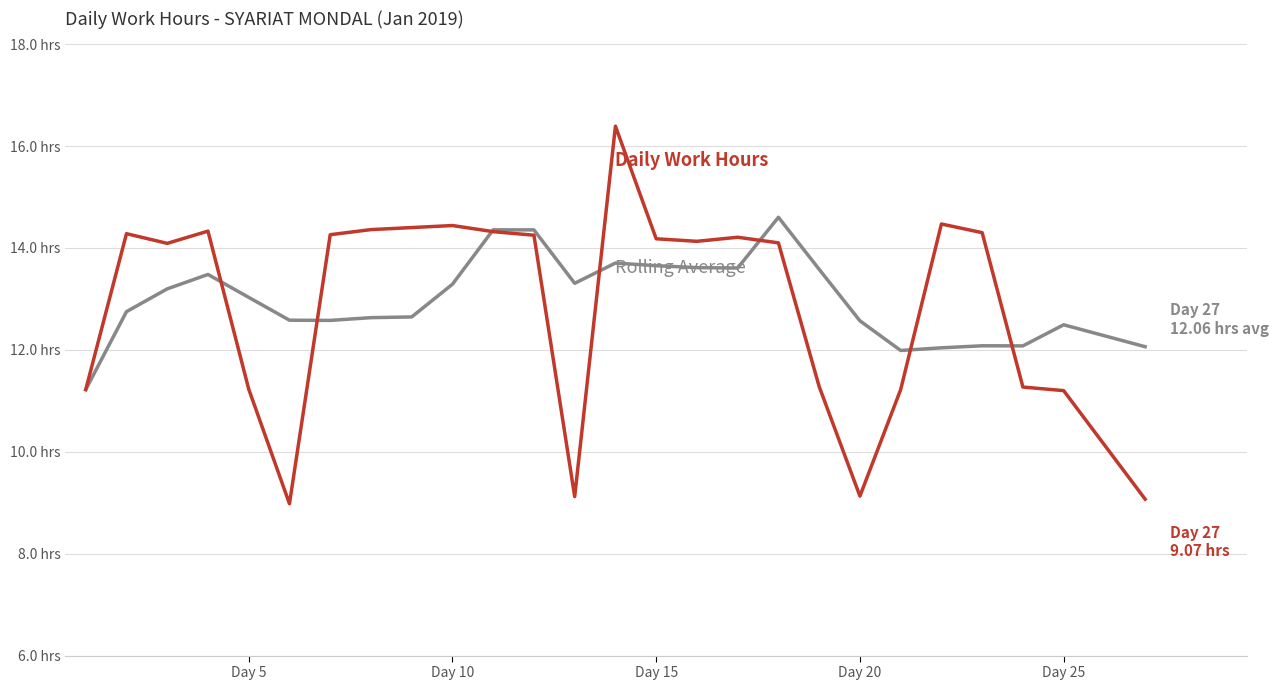

The Rolling Average series shows 23.6 at Day 15. True or false?

False